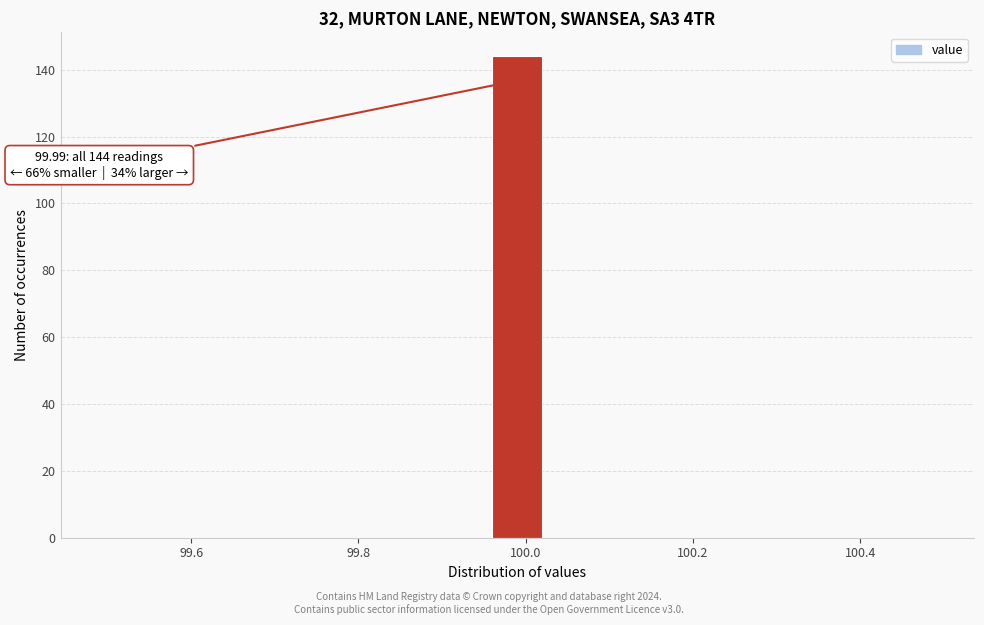

Read against the x-axis, roughly where is the centre of the tallest bar?

100.00